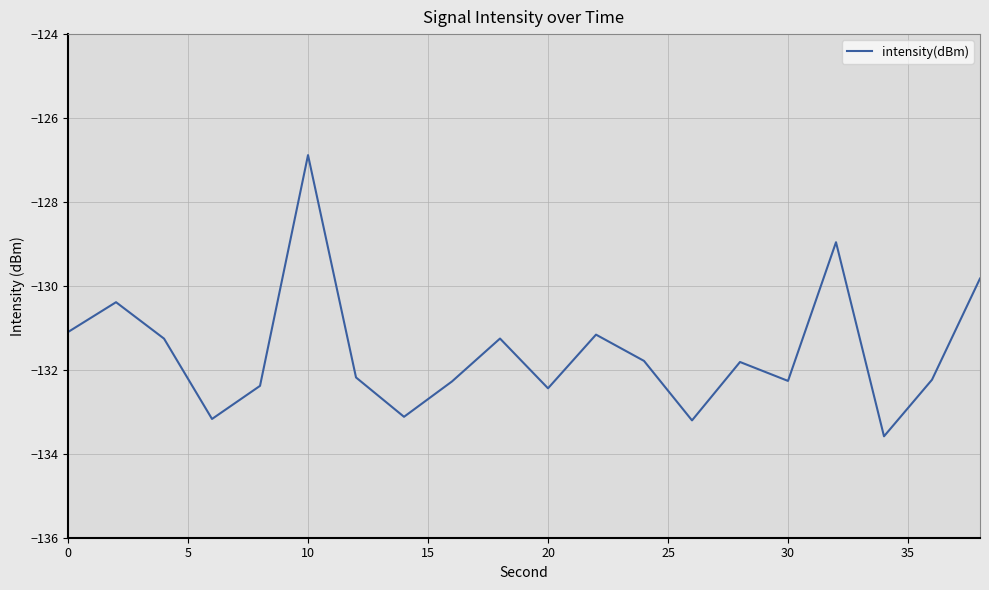

What is the sum of all values?

-2631.3